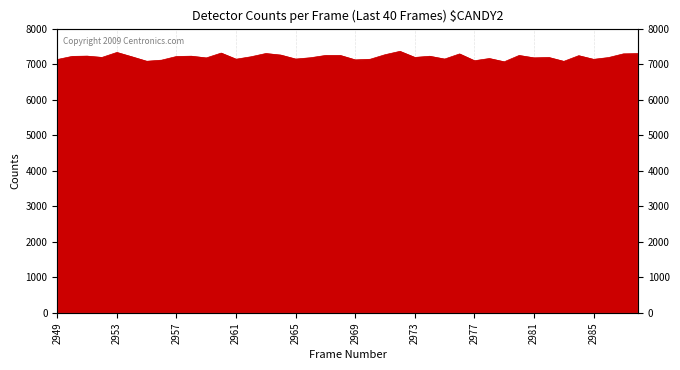

Reading left to right, extract all data points from this chart.

7130	7218	7226	7189	7329	7207	7081	7112	7215	7224	7175	7311	7139	7207	7299	7255	7143	7180	7244	7244	7120	7137	7265	7360	7189	7222	7143	7287	7096	7158	7066	7244	7177	7187	7078	7238	7135	7185	7289	7297